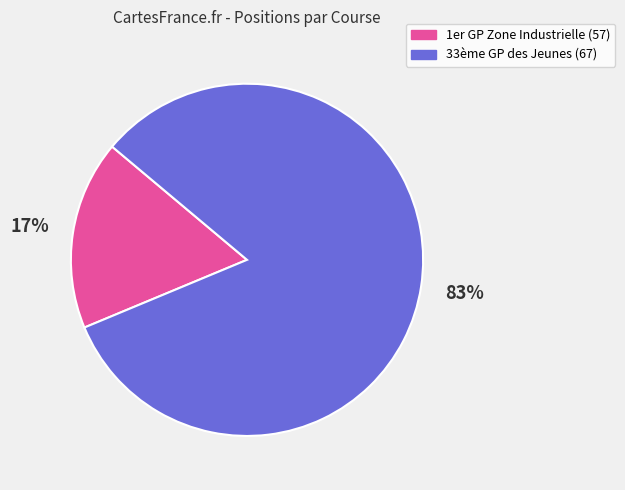

Between 33ème GP des Jeunes (67) and 1er GP Zone Industrielle (57), which is larger?

33ème GP des Jeunes (67)